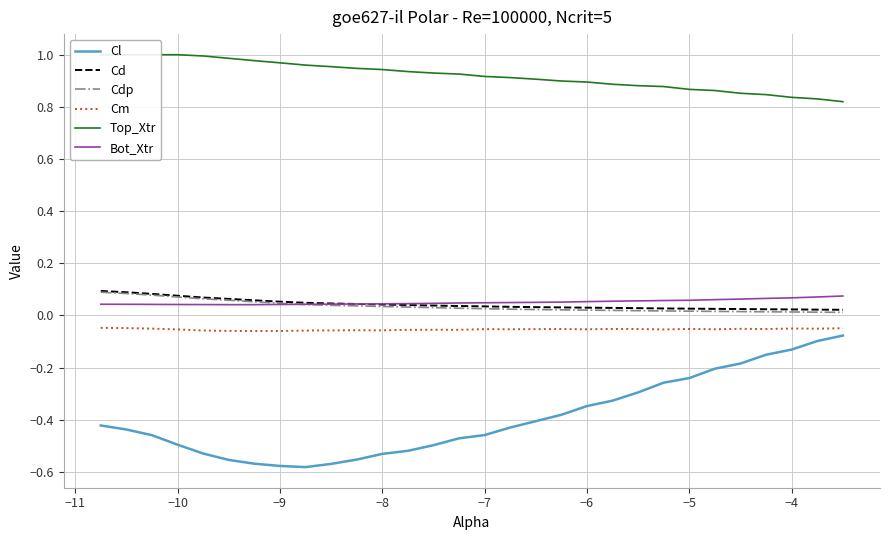

True or false: Cd and Cl intersect in this chart.

False